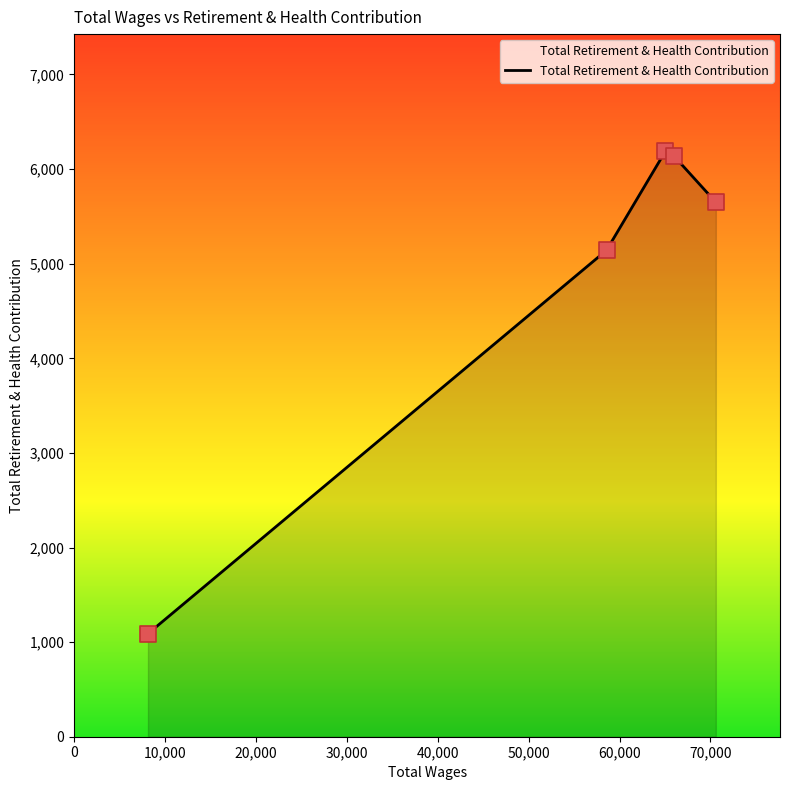

True or false: the data has more than 2 interior local peaks.

False